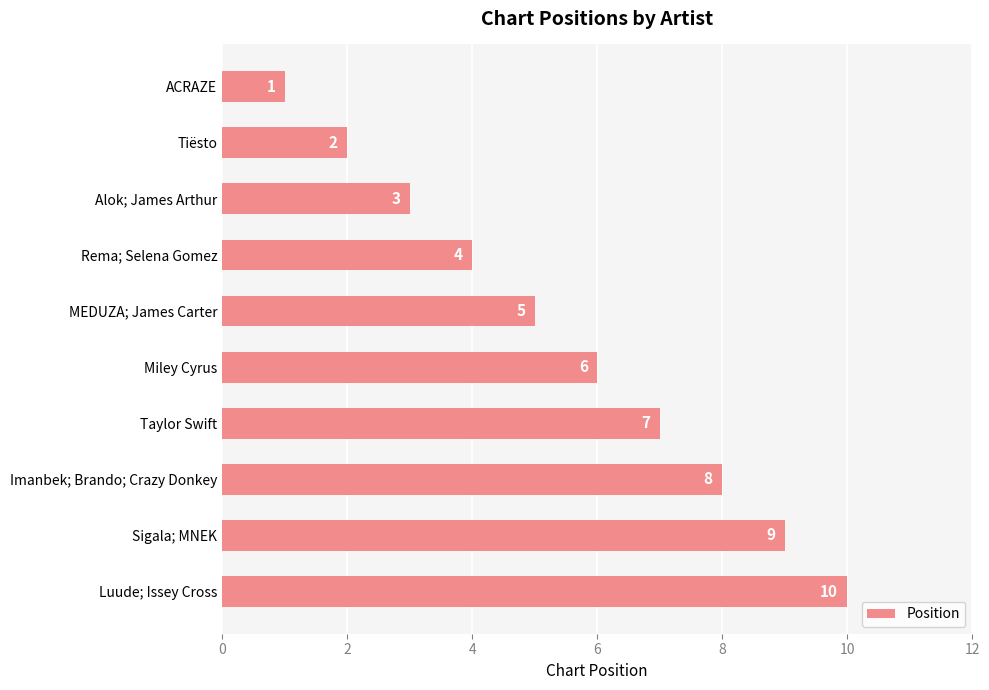

The chart shows a value of 4 at Luude; Issey Cross. True or false?

False